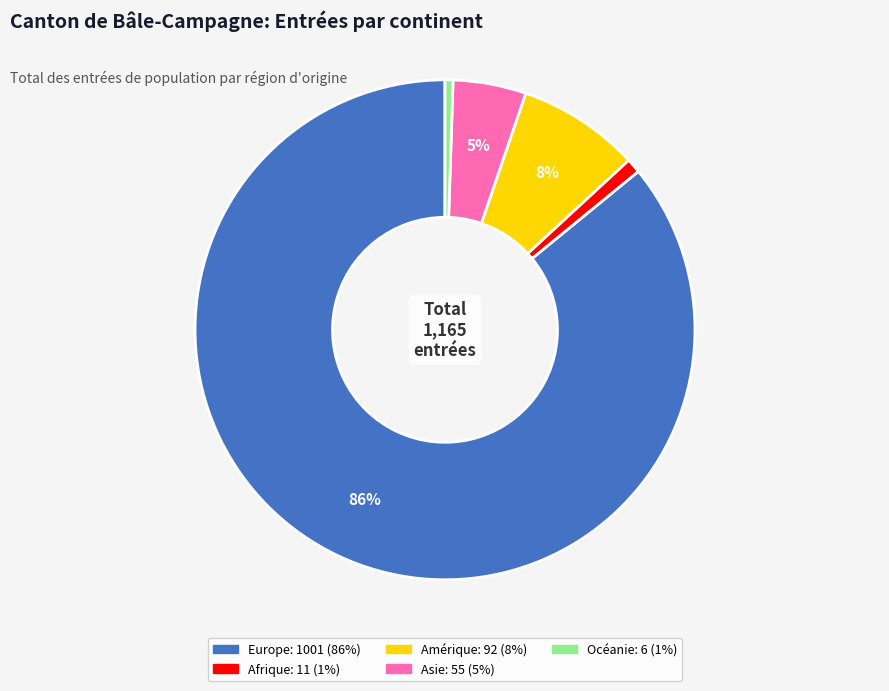

Is it true that Asie is 15% of the pie?

False